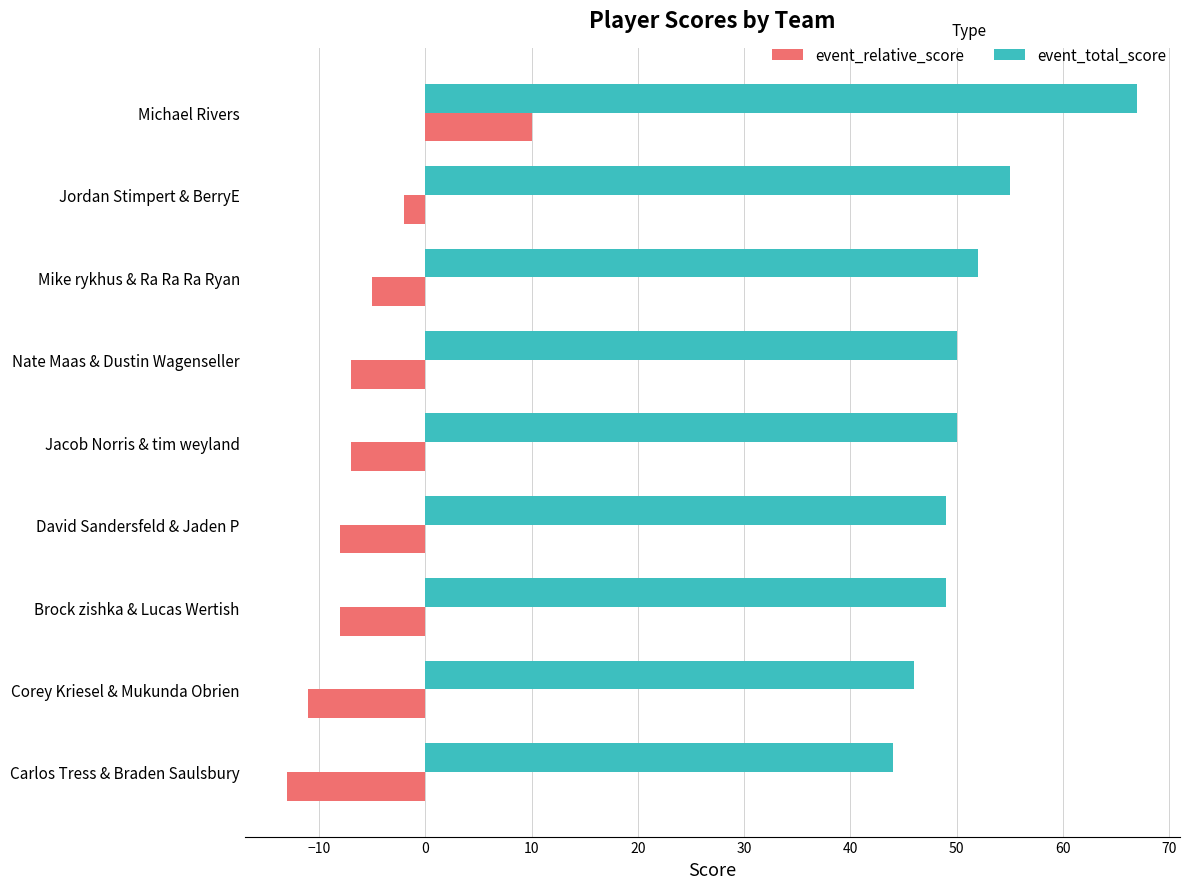

What is the difference between the highest and lowest values at Michael Rivers?

57